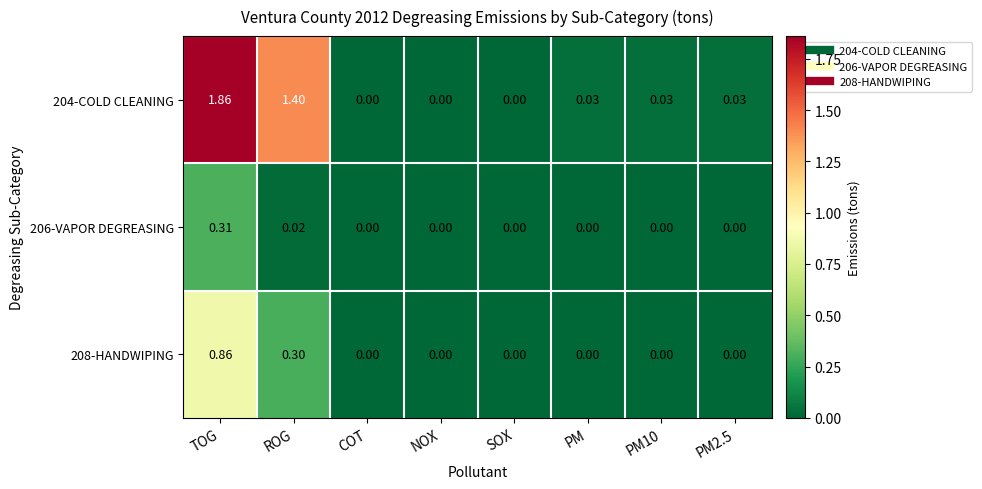

Is the value of 204-COLD CLEANING at ROG greater than the value of 208-HANDWIPING at PM2.5?

Yes